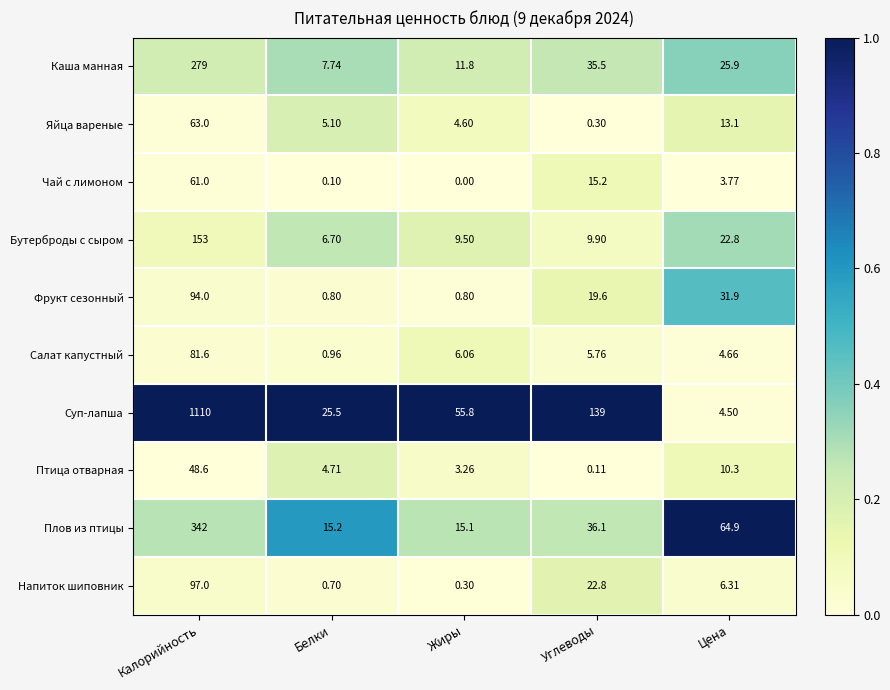

Which series has the widest spread of values?

Суп-лапша